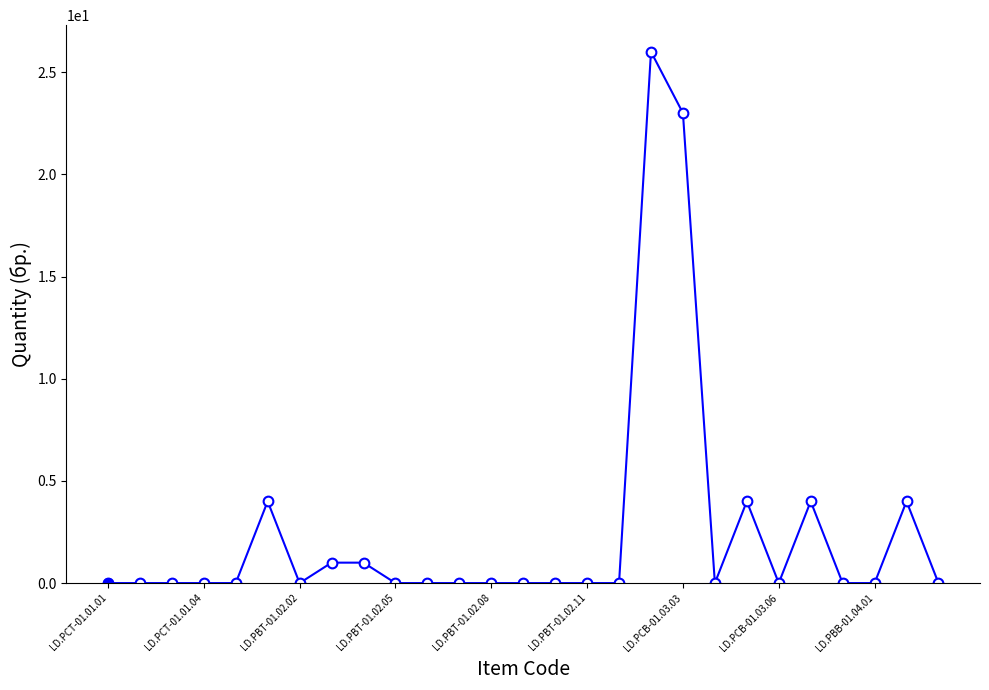

True or false: the data has more than 2 interior local peaks.

True